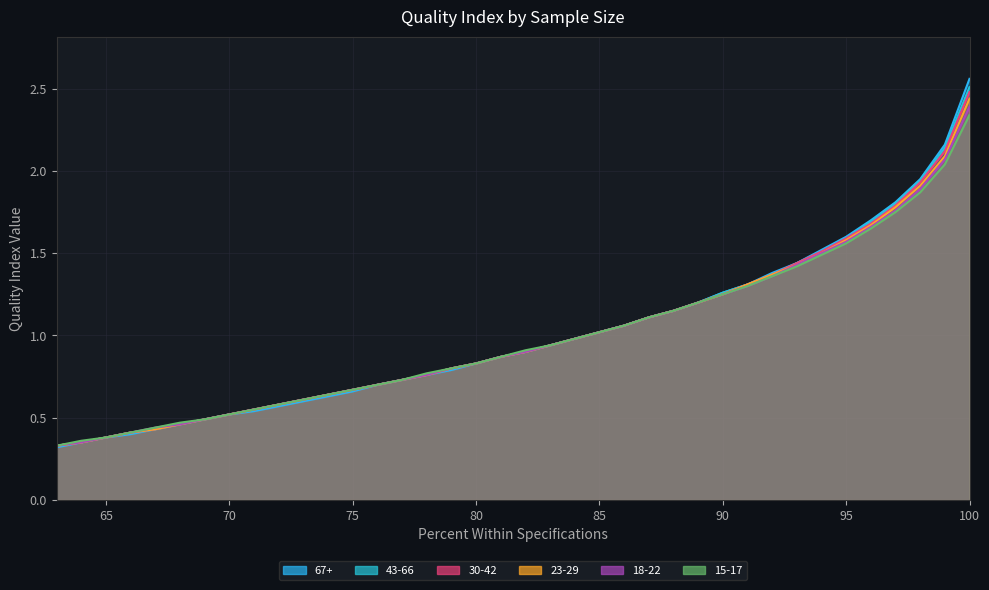

True or false: 23-29 and 30-42 cross at least once.

False